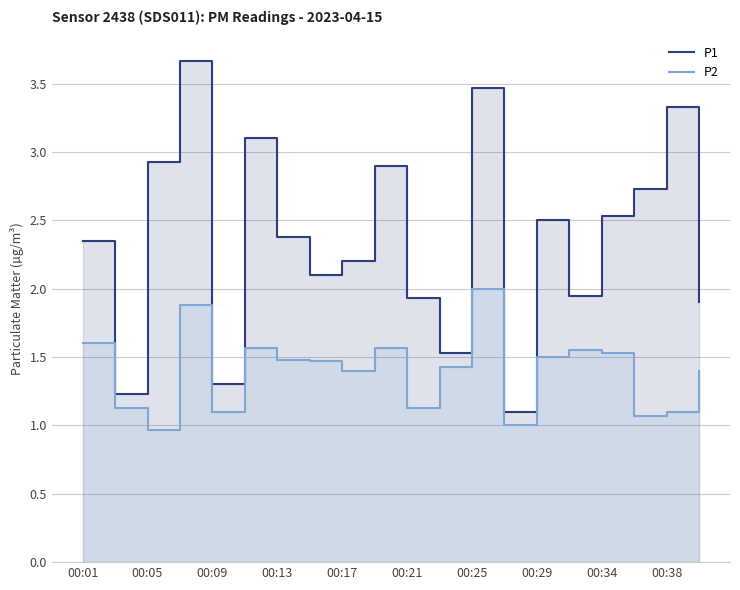

The P1 series shows 1.5 at 11. True or false?

True